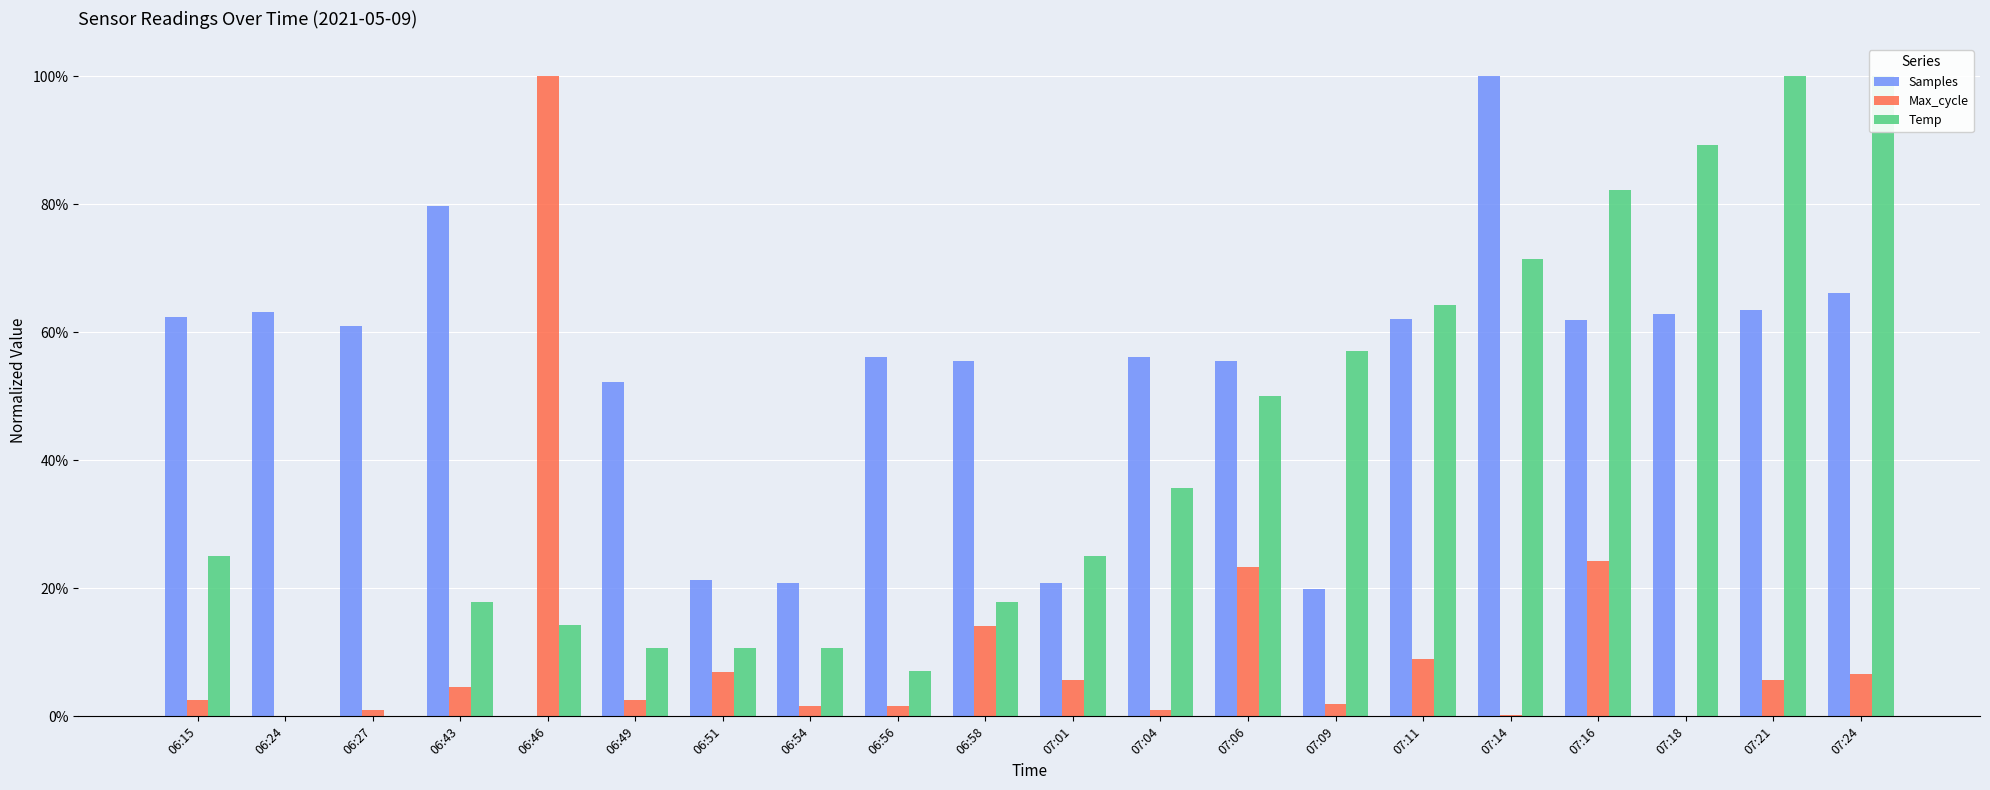

Is it true that Temp equals 0.5 at 07:06?

True